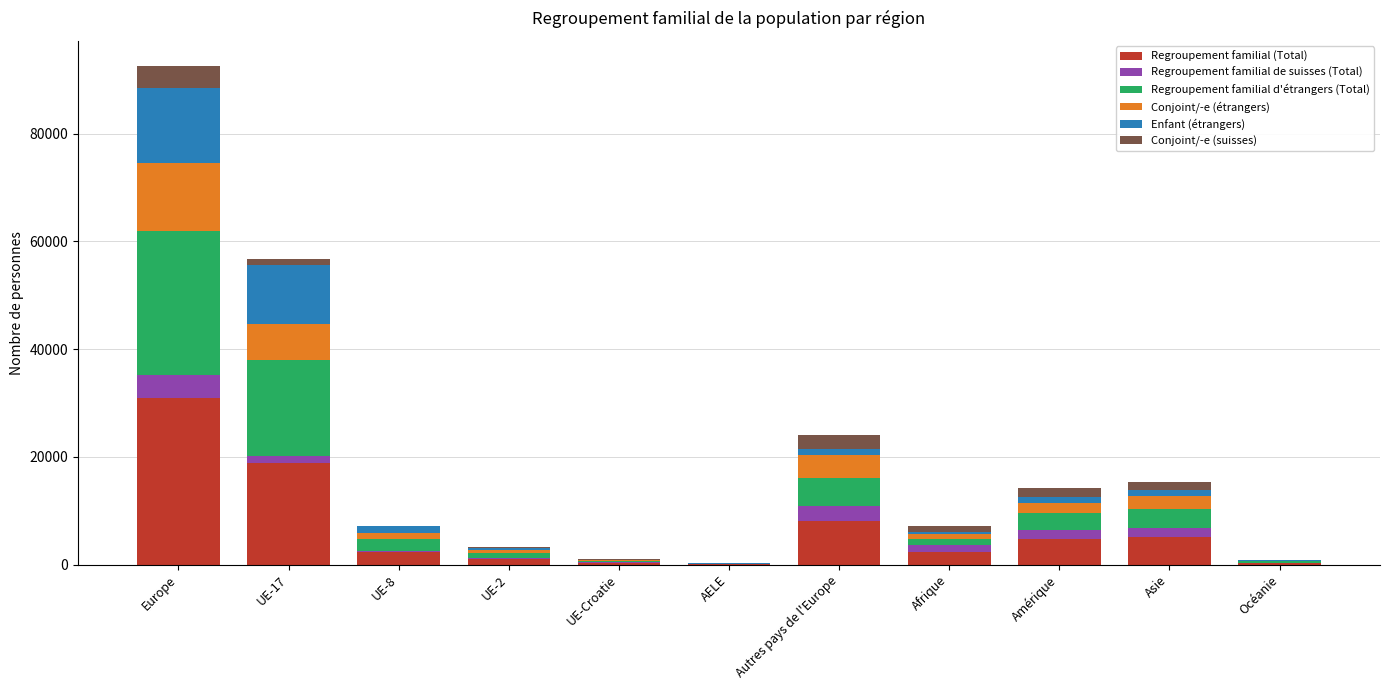

At which category is the sum across all series the highest?

Europe